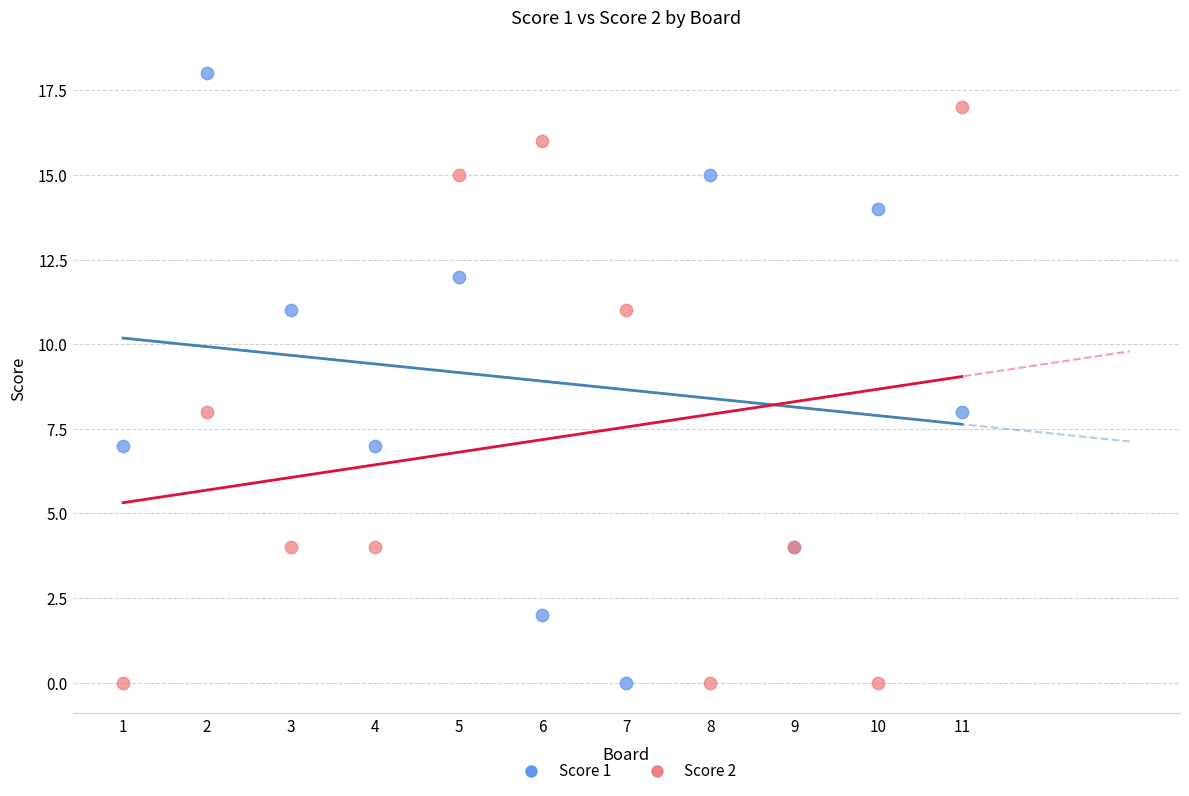

What is the X range (max minus min) for the scatter plot?

10